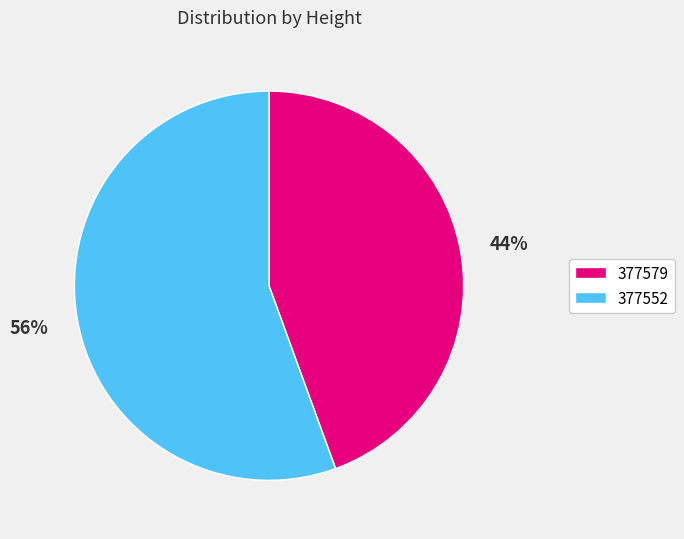

What percentage is the 377552 slice, to the nearest percent?

56%